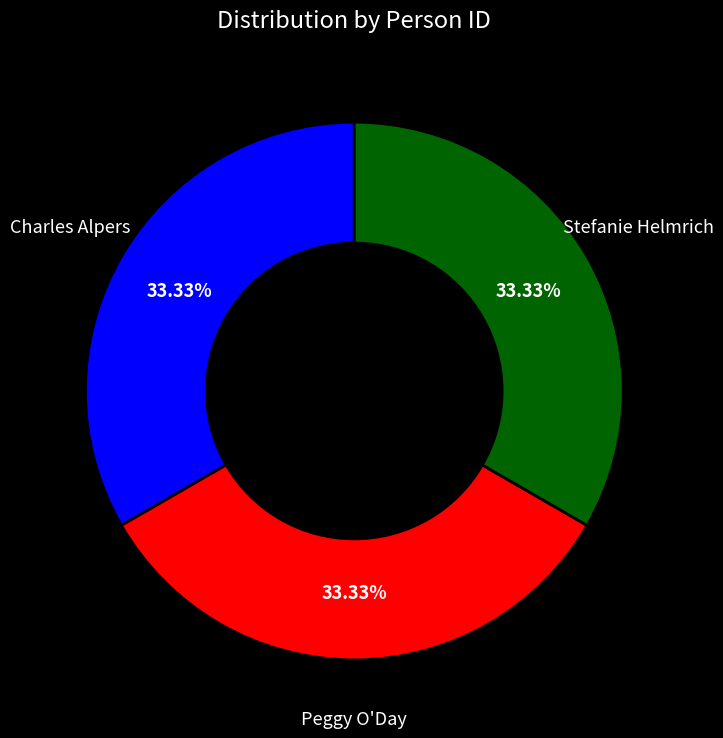

To the nearest percent, what portion does Peggy O'Day represent?

33%